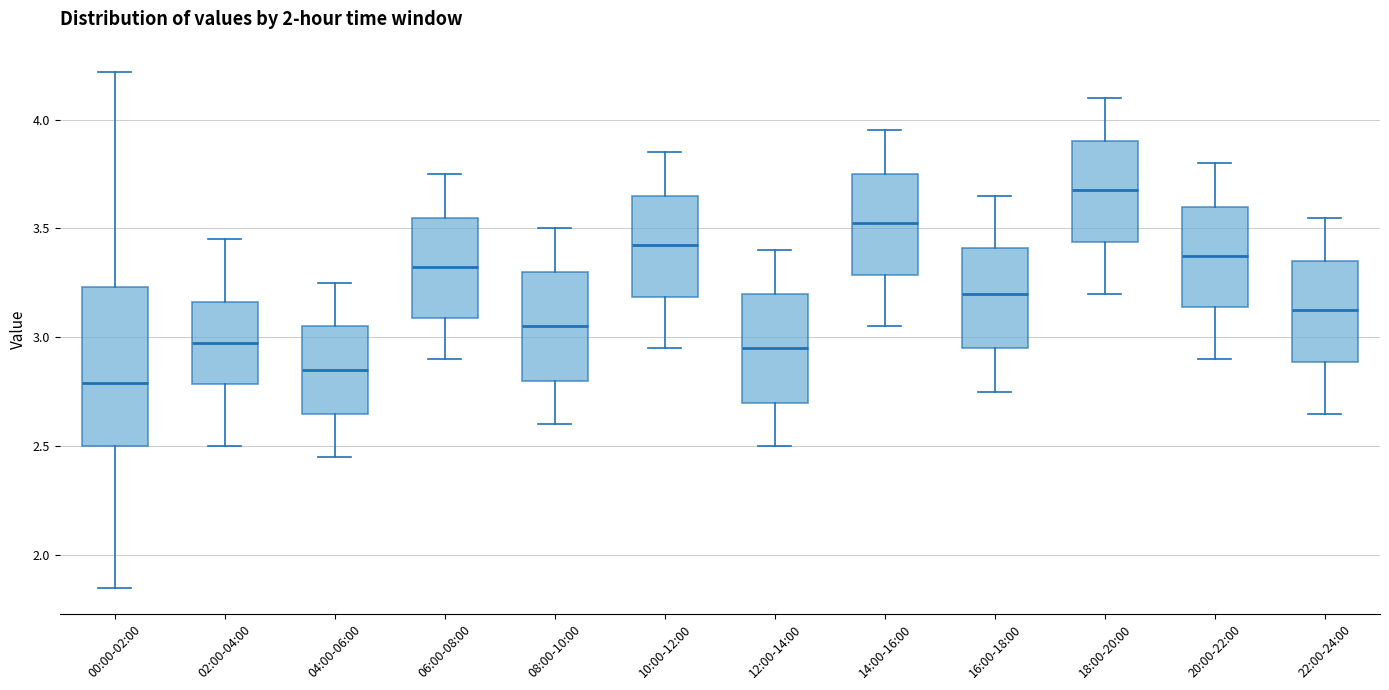

Reading left to right, read every box against the y-axis: the position of its median line, the range the box covers, and the ends of its whiskers. The values are not printed on the chart, so give them approximately, as read against the axis.

00:00-02:00: median 2.80, box 2.50 to 3.25, whiskers 1.85 to 4.20
02:00-04:00: median 3.00, box 2.80 to 3.15, whiskers 2.50 to 3.45
04:00-06:00: median 2.85, box 2.65 to 3.05, whiskers 2.45 to 3.25
06:00-08:00: median 3.35, box 3.10 to 3.55, whiskers 2.90 to 3.75
08:00-10:00: median 3.05, box 2.80 to 3.30, whiskers 2.60 to 3.50
10:00-12:00: median 3.45, box 3.20 to 3.65, whiskers 2.95 to 3.85
12:00-14:00: median 2.95, box 2.70 to 3.20, whiskers 2.50 to 3.40
14:00-16:00: median 3.55, box 3.30 to 3.75, whiskers 3.05 to 3.95
16:00-18:00: median 3.20, box 2.95 to 3.40, whiskers 2.75 to 3.65
18:00-20:00: median 3.70, box 3.45 to 3.90, whiskers 3.20 to 4.10
20:00-22:00: median 3.40, box 3.15 to 3.60, whiskers 2.90 to 3.80
22:00-24:00: median 3.15, box 2.90 to 3.35, whiskers 2.65 to 3.55